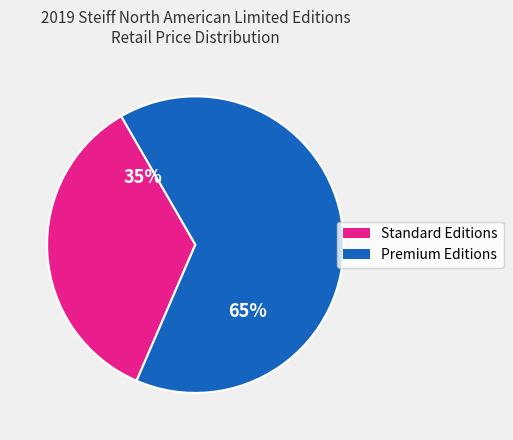

Does any single category account for the majority?

Yes